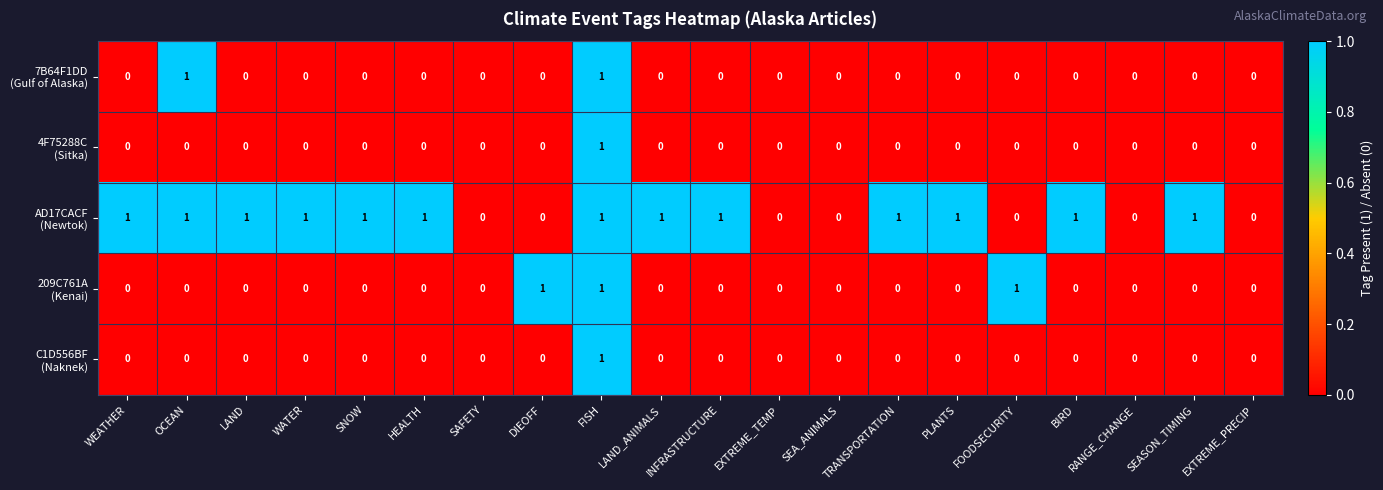

At which category is the sum across all series the highest?

FISH